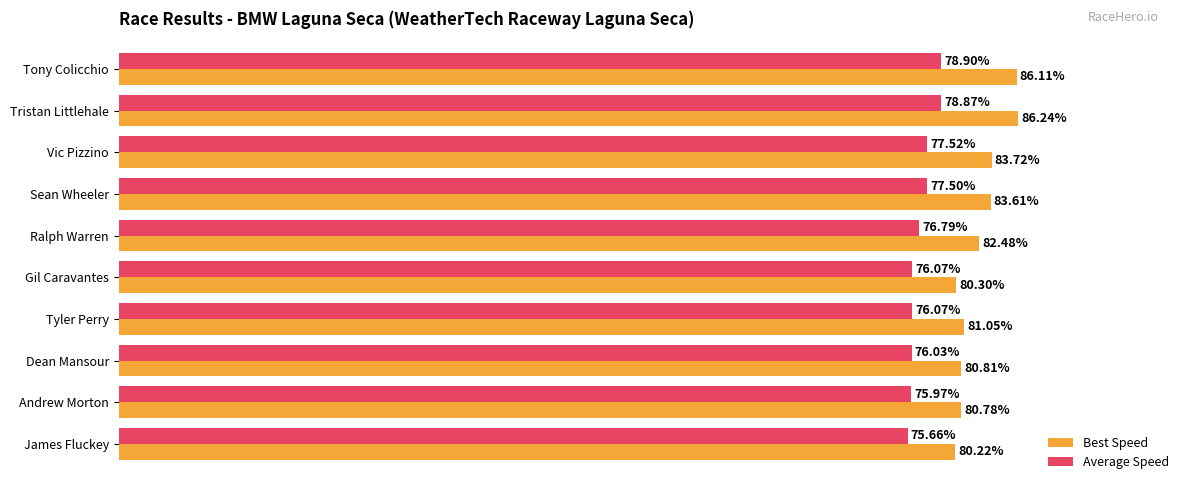

Which series has the largest total across all categories?

Best Speed